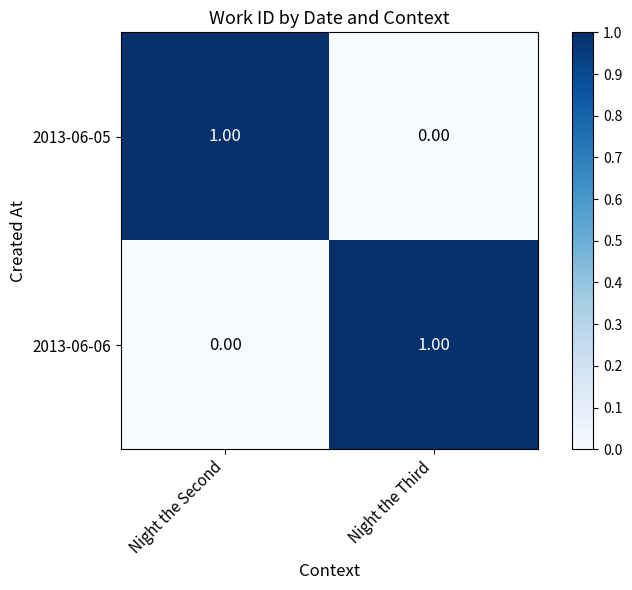

At which label is 2013-06-05 closest to 0?

Night the Third